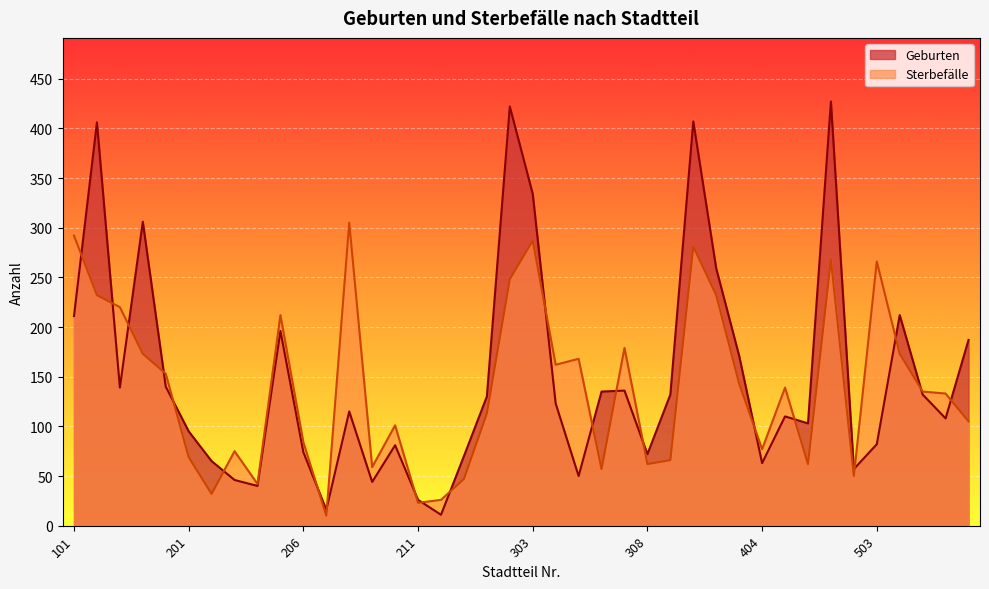

What is the difference between the maximum and minimum values in the Geburten series?

416